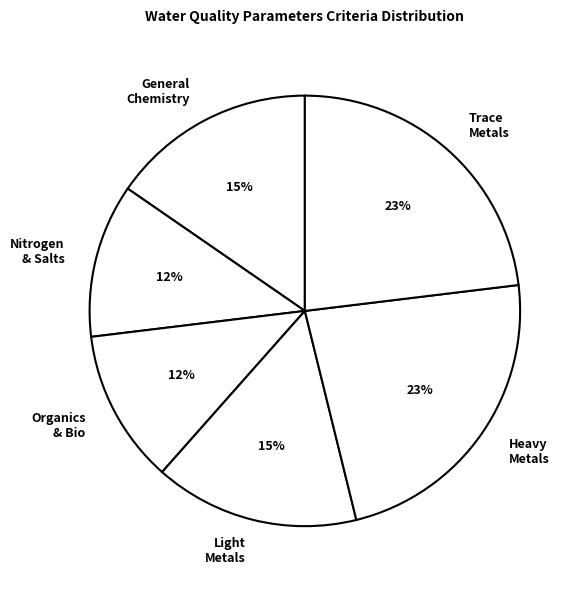

What percentage is the Trace Metals slice, to the nearest percent?

23%